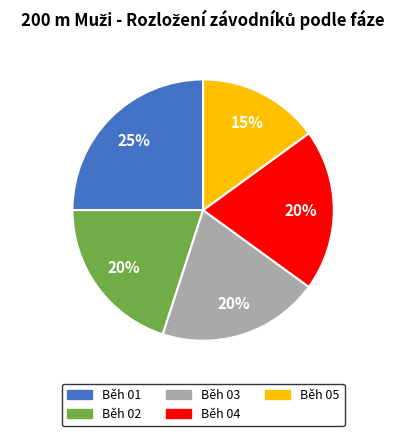

Which category has the biggest portion of the pie?

Běh 01